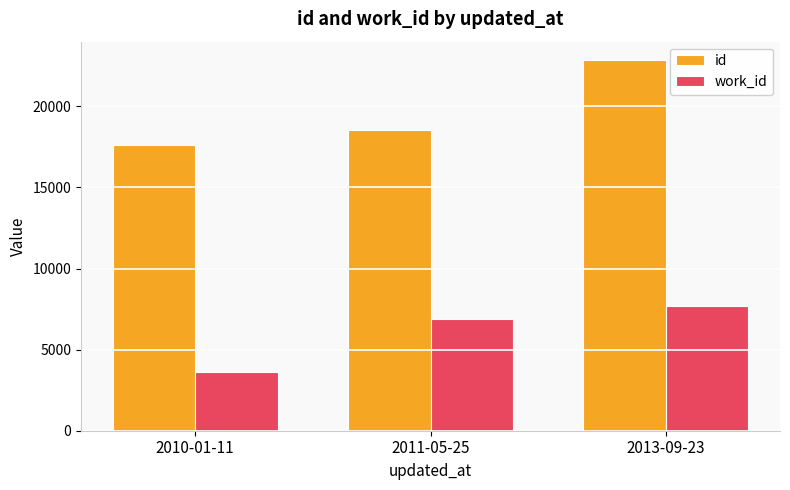

What is the average value of the work_id series?

6066